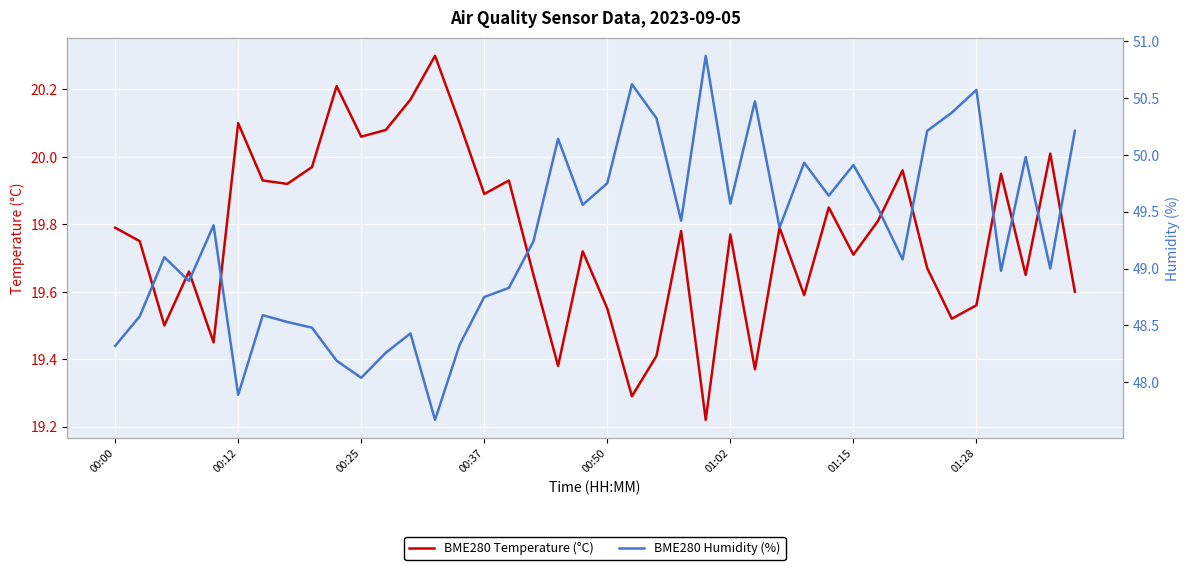

The BME280 Temperature (°C) series shows 19.8 at 00:00. True or false?

True